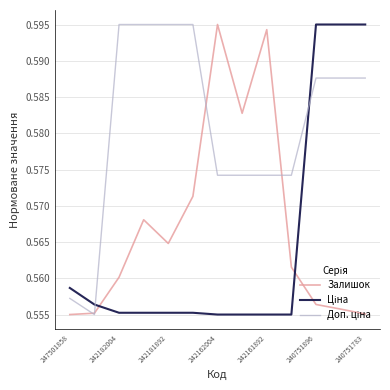

At how many categories does at least one series exceed 0?

13